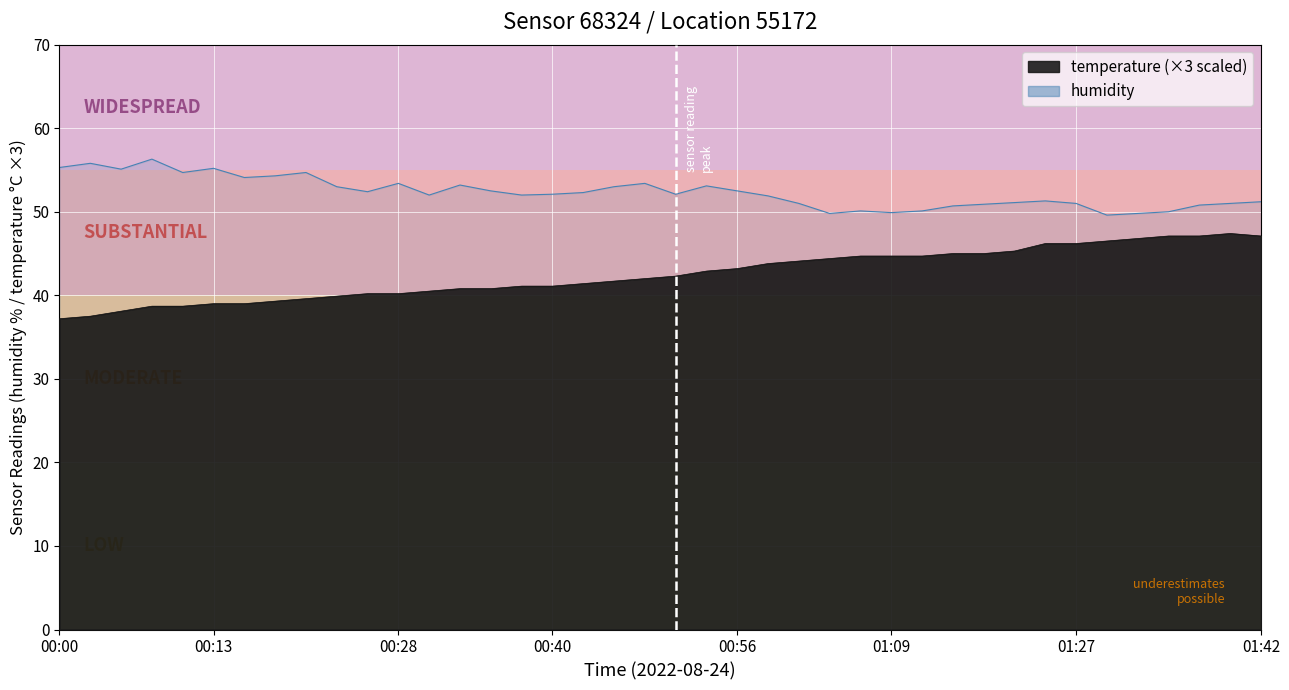

True or false: temperature and humidity cross at least once.

False